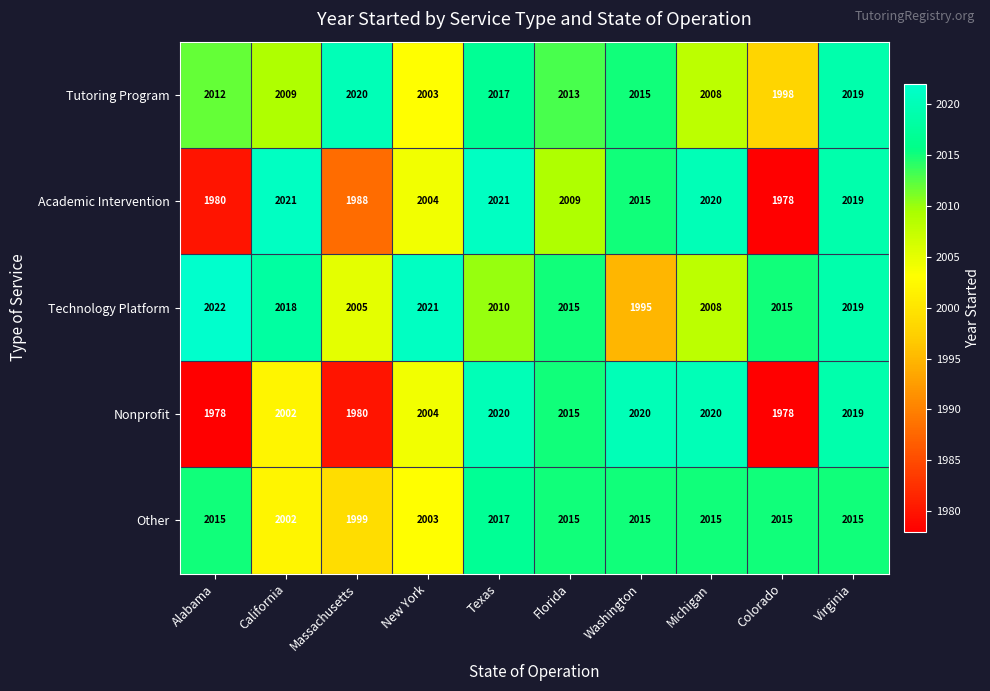

At which label is Academic Intervention closest to 1999?

New York